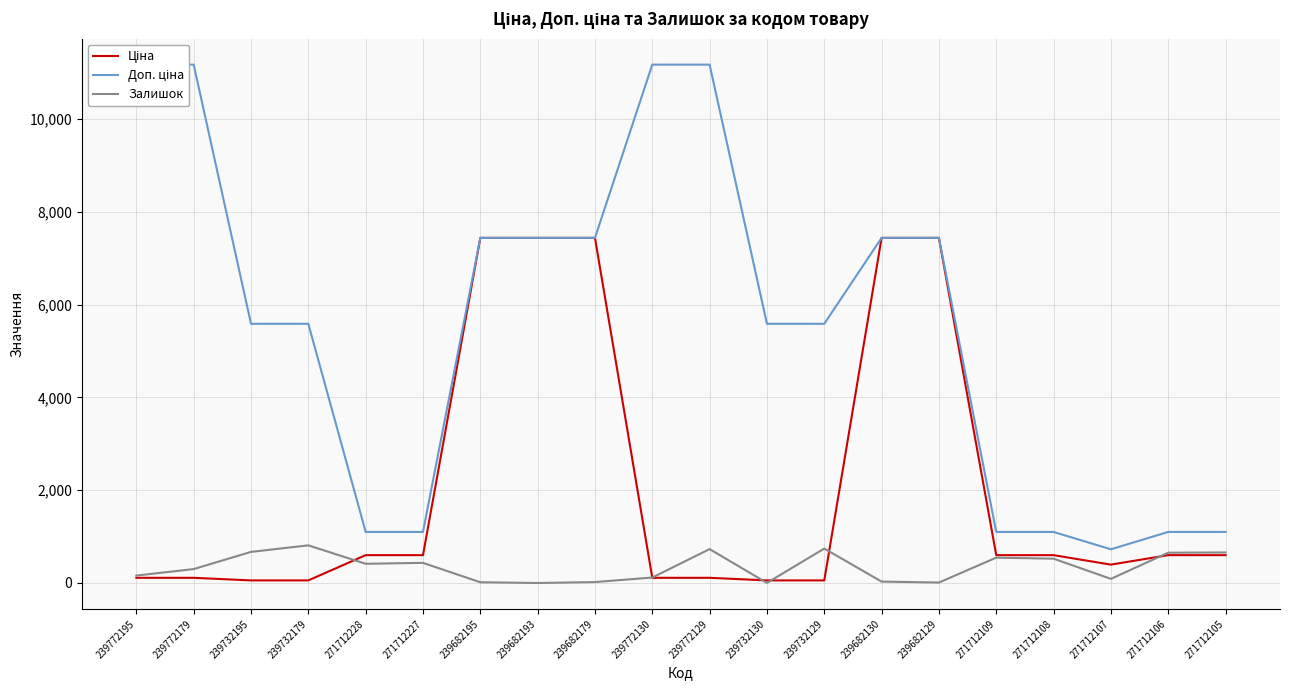

Does the chart display data point markers on the line(s)?

No